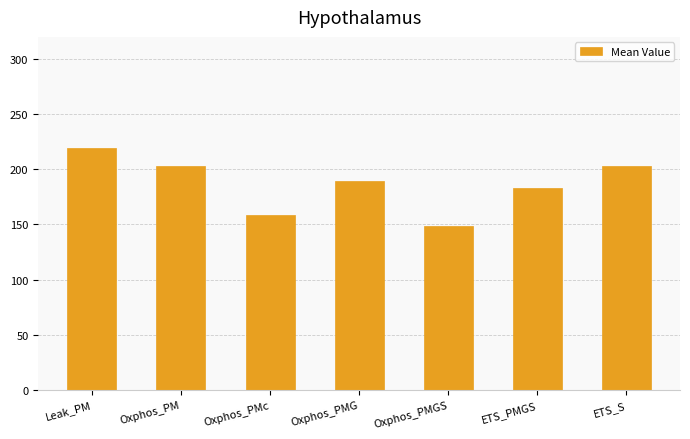

Between Oxphos_PMG and Oxphos_PMGS, which is larger?

Oxphos_PMG